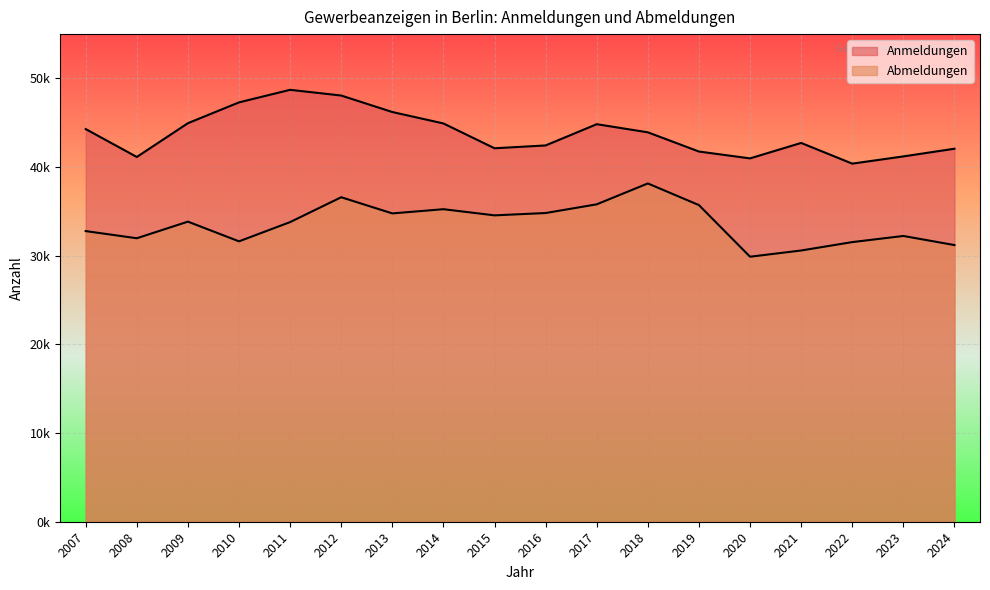

Does the chart display data point markers on the line(s)?

No